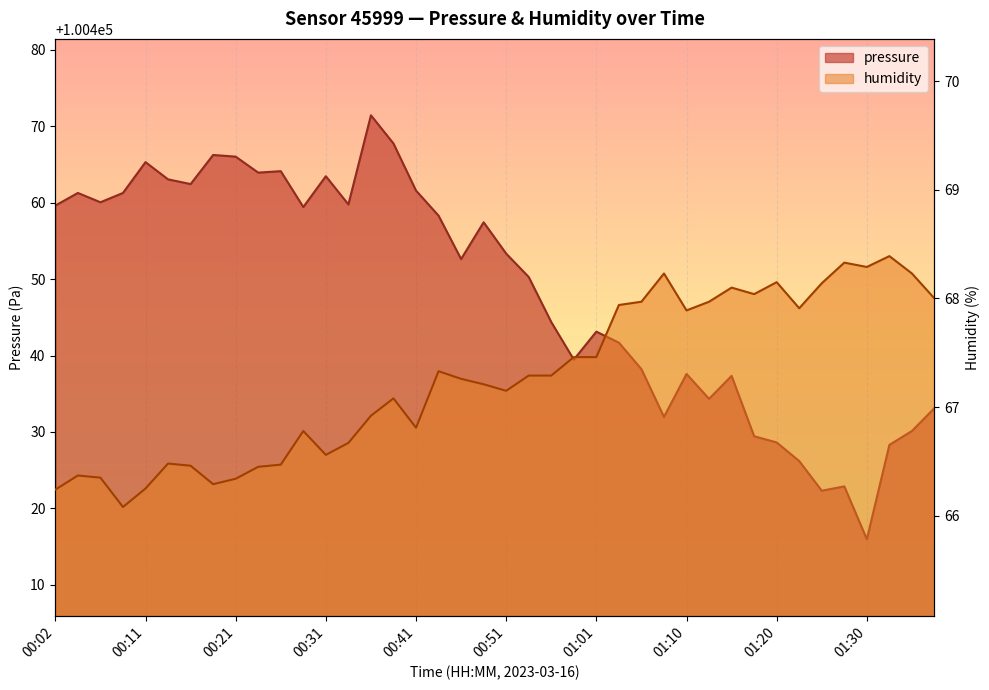

What is the maximum value for humidity?

68.4